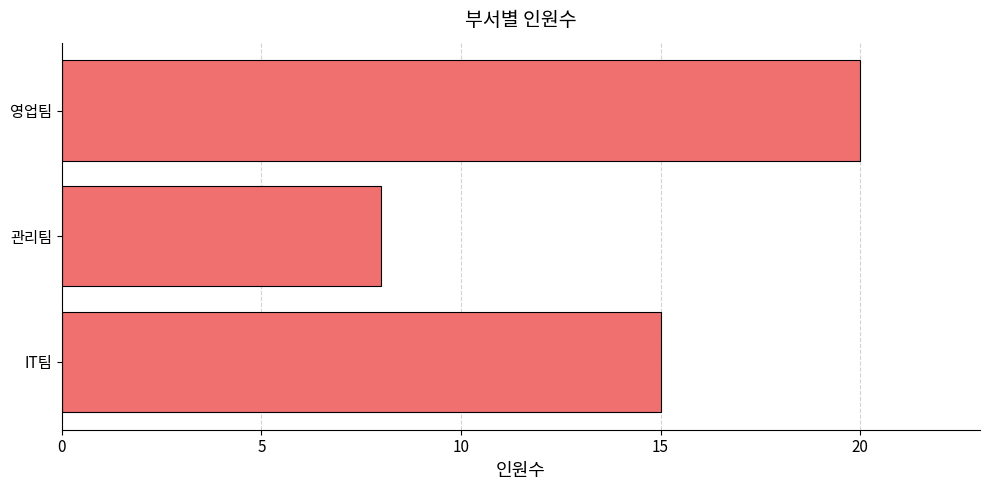

Between IT팀 and 관리팀, which is larger?

IT팀